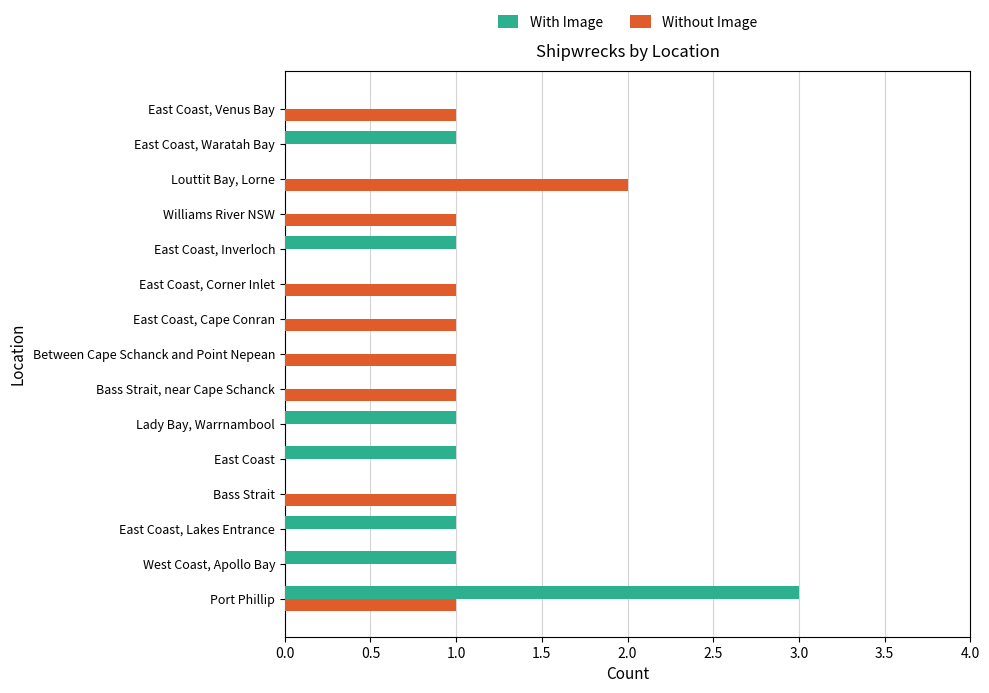

What is the maximum value for With Image?

3